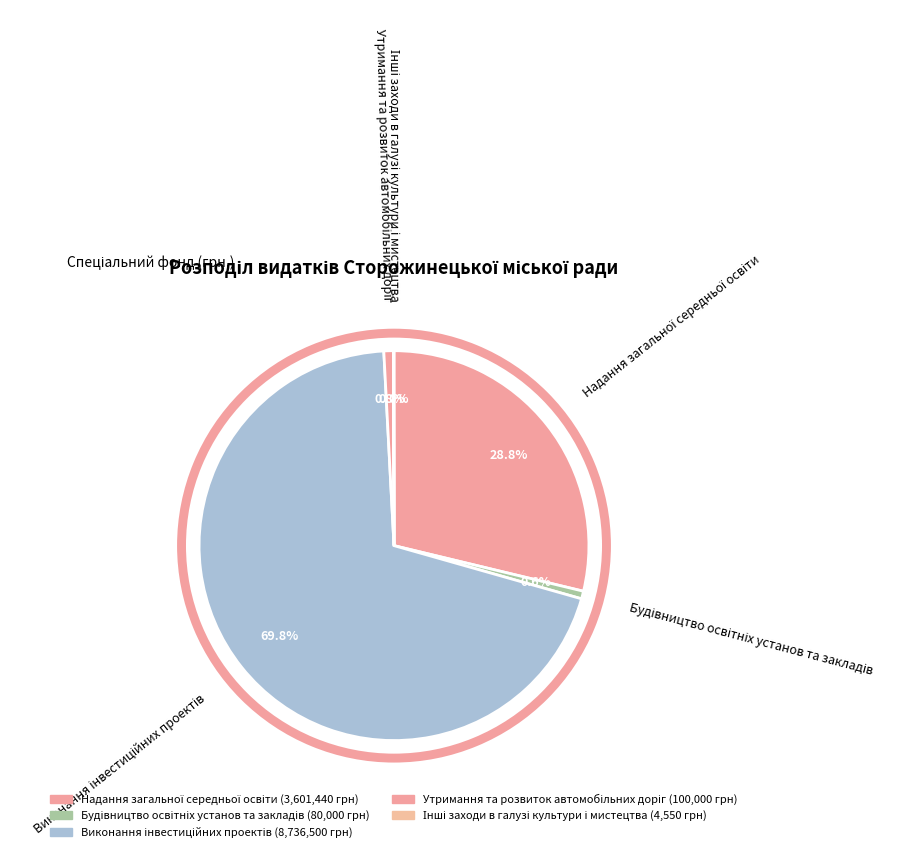

What percentage do Будівництво освітніх установ та закладів and Надання загальної середньої освіти together represent?

29.4%